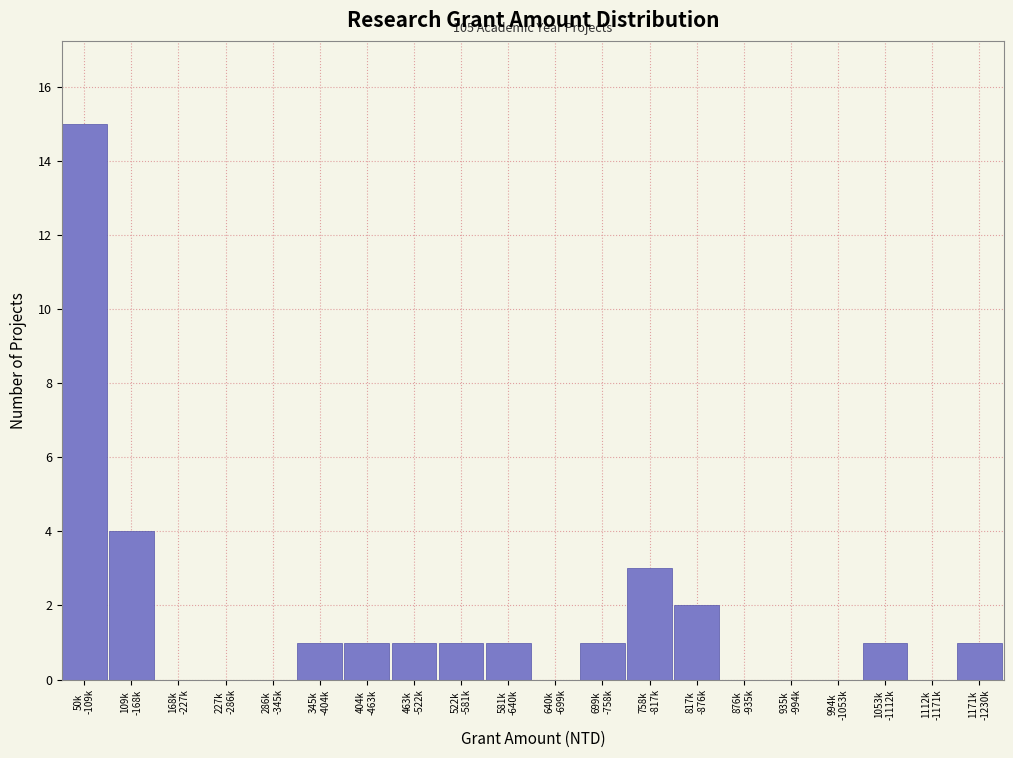

What is the sum of all values?

32